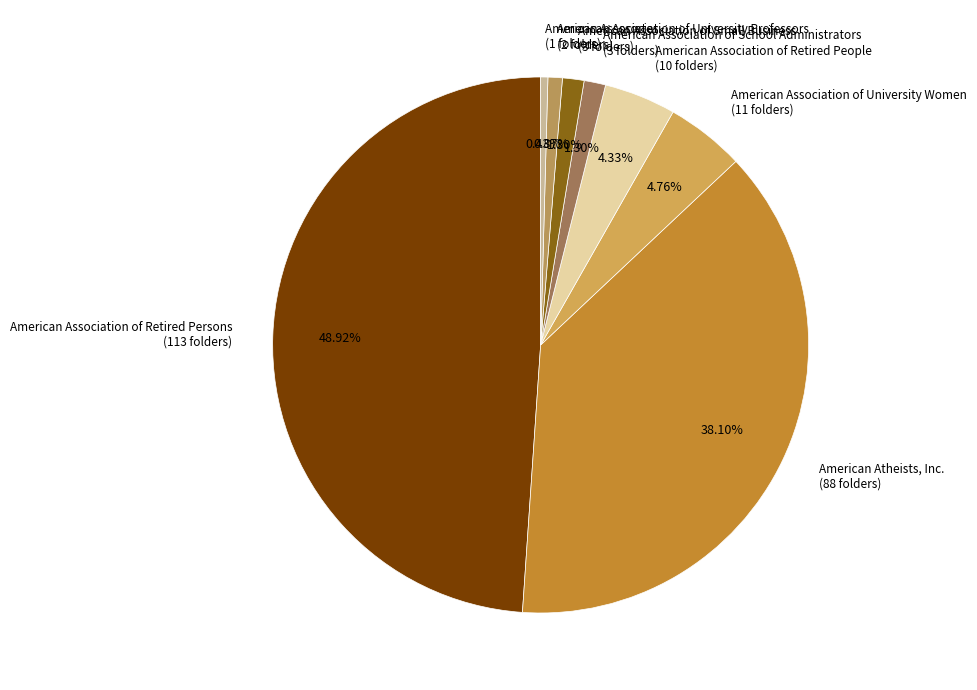

How many slices are in this pie chart?

8